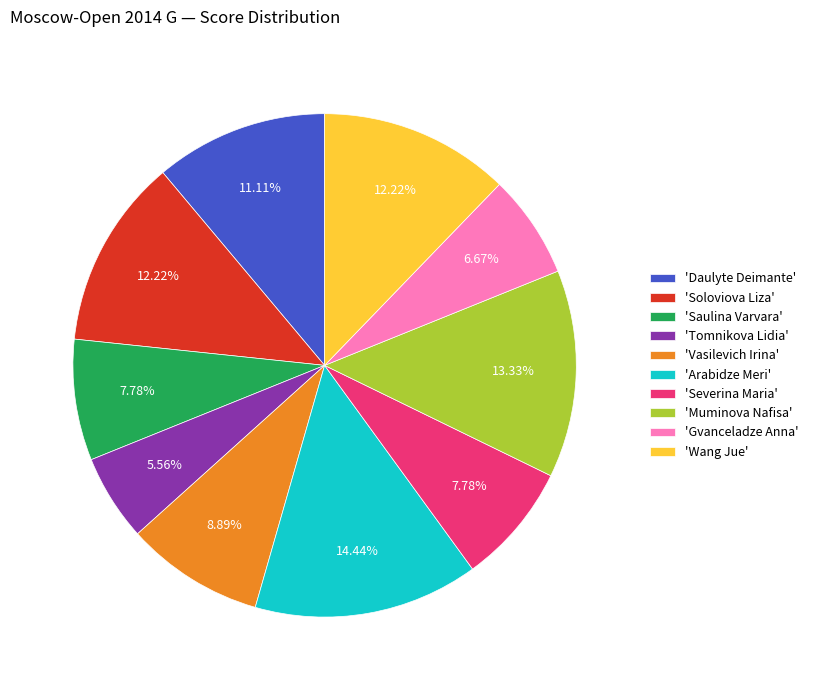

Between 'Severina Maria' and 'Wang Jue', which is larger?

'Wang Jue'